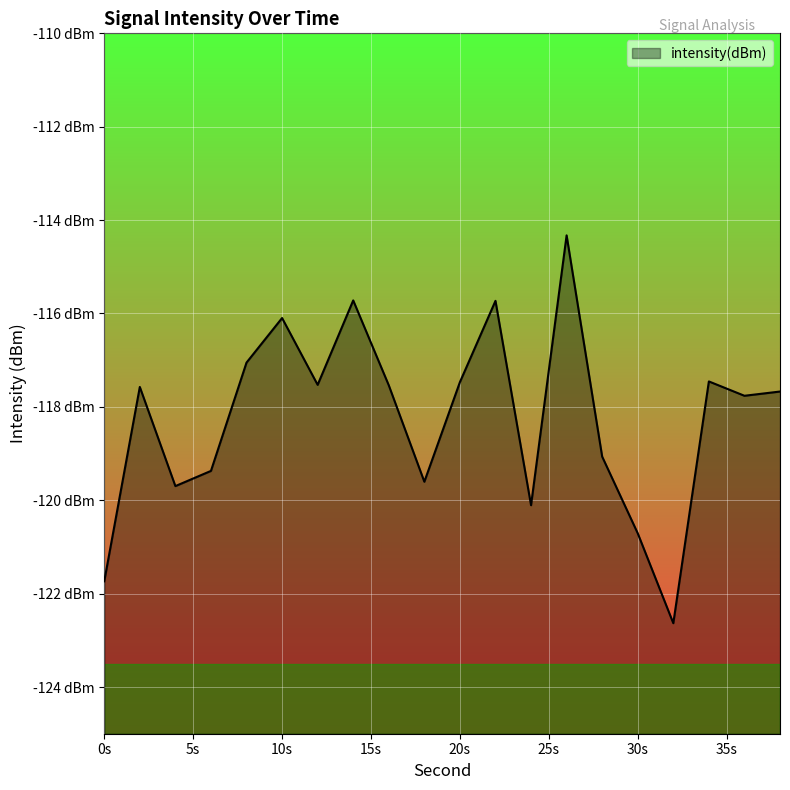

Rank the categories by value from lowest to highest.

32, 0, 30, 24, 4, 18, 6, 28, 36, 38, 2, 16, 12, 20, 34, 8, 10, 22, 14, 26